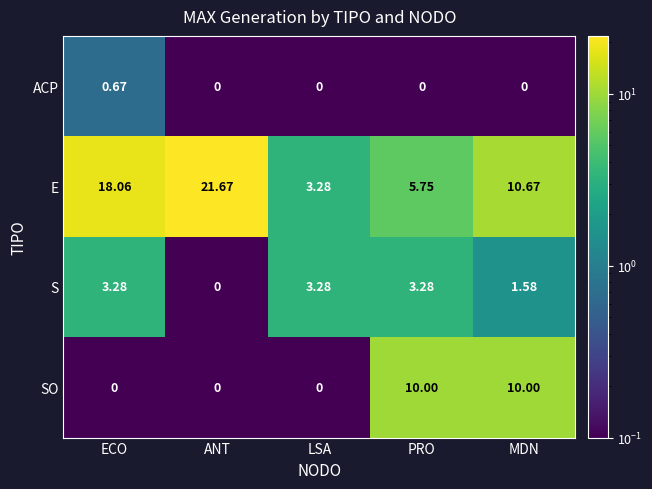

At which label does E reach its peak?

ANT